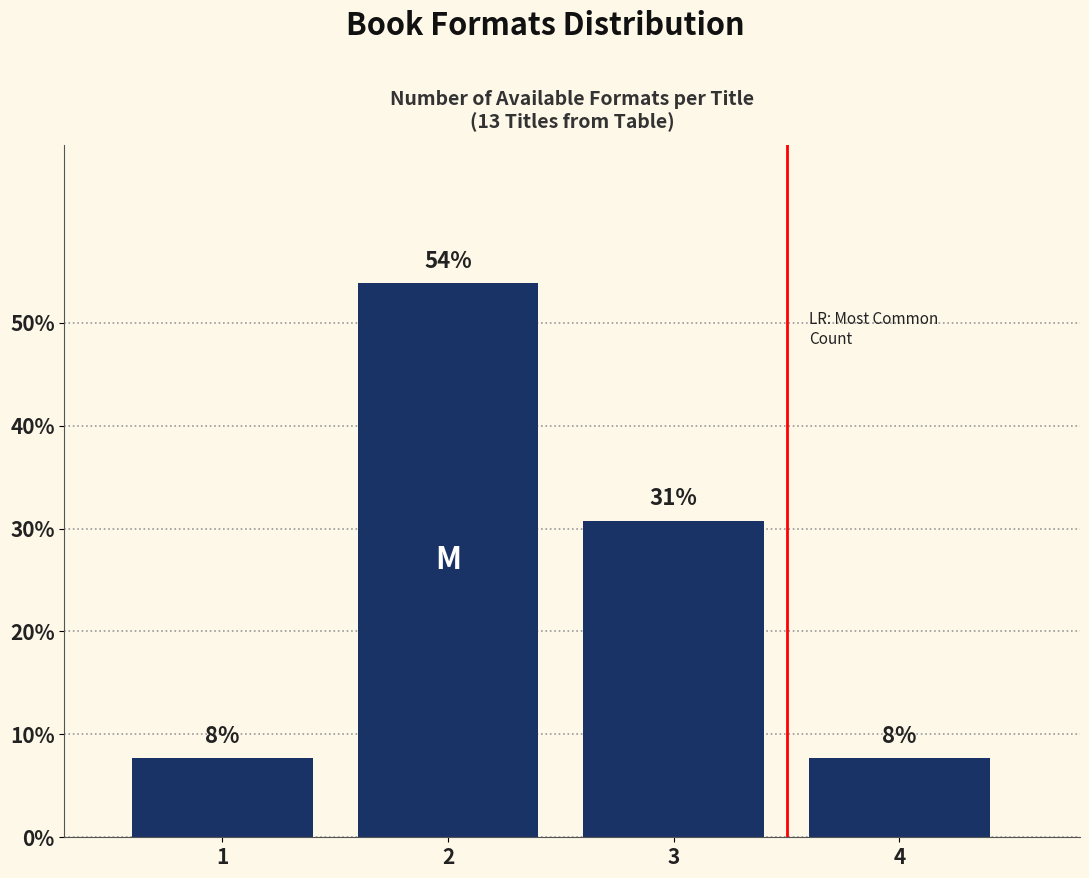

Are the bars horizontal?

No